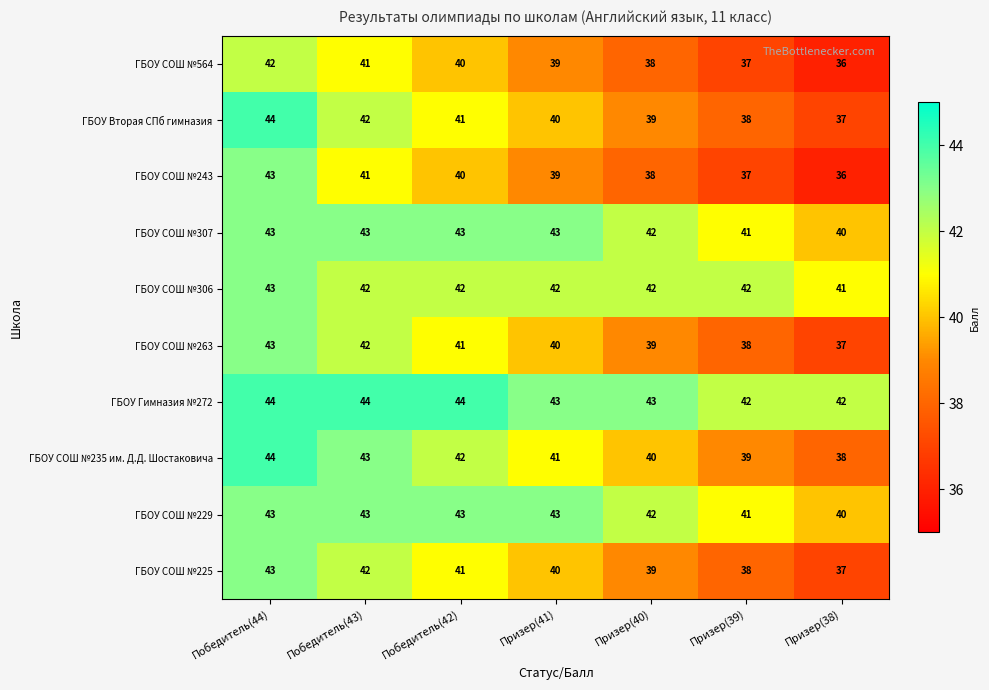

Is it true that ГБОУ СОШ №235 им. Д.Д. Шостаковича equals 26 at Призер(41)?

False